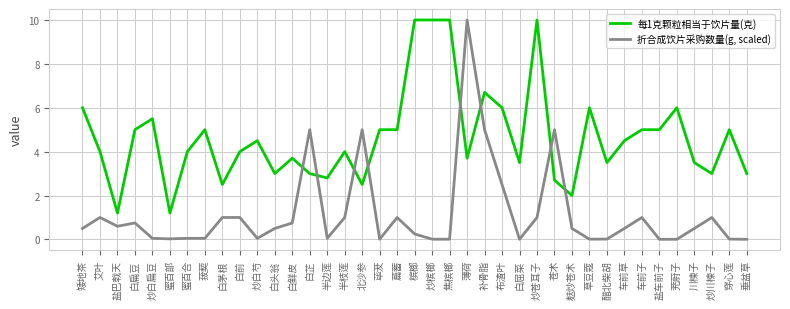

What is the maximum value for 折合成饮片采购数量(g, scaled)?

10.0